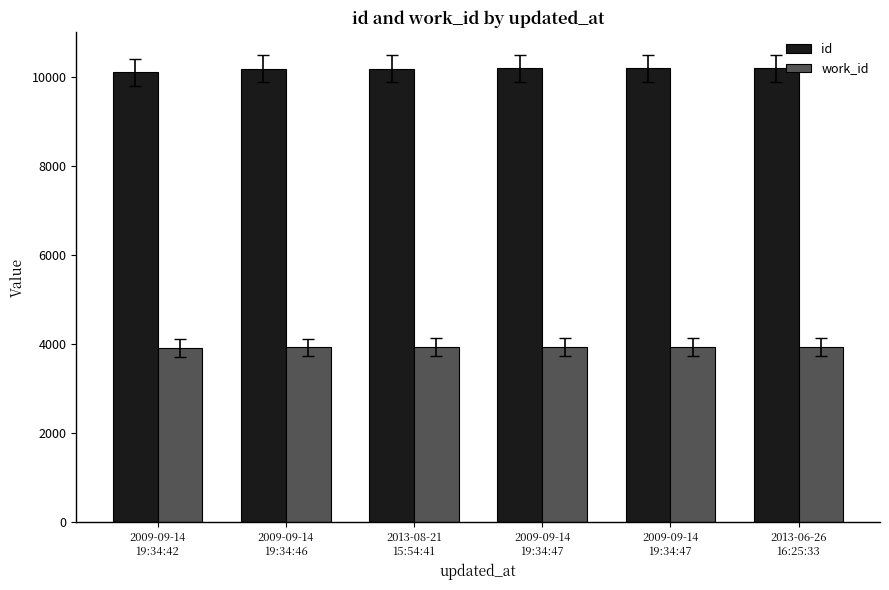

Does the chart contain any negative values?

No